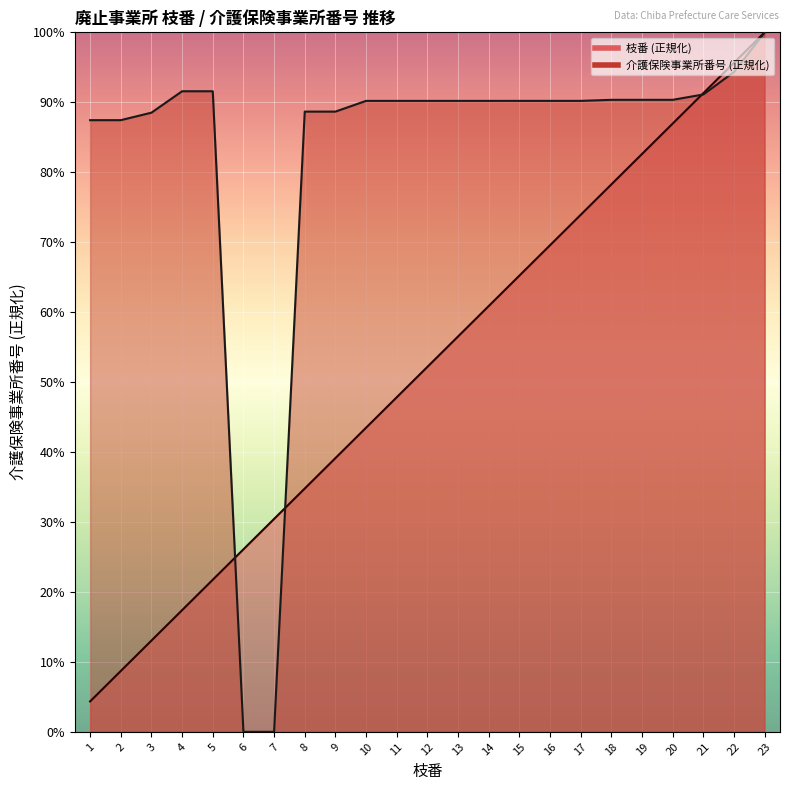

At which category does the chart reach its minimum across all series?

6